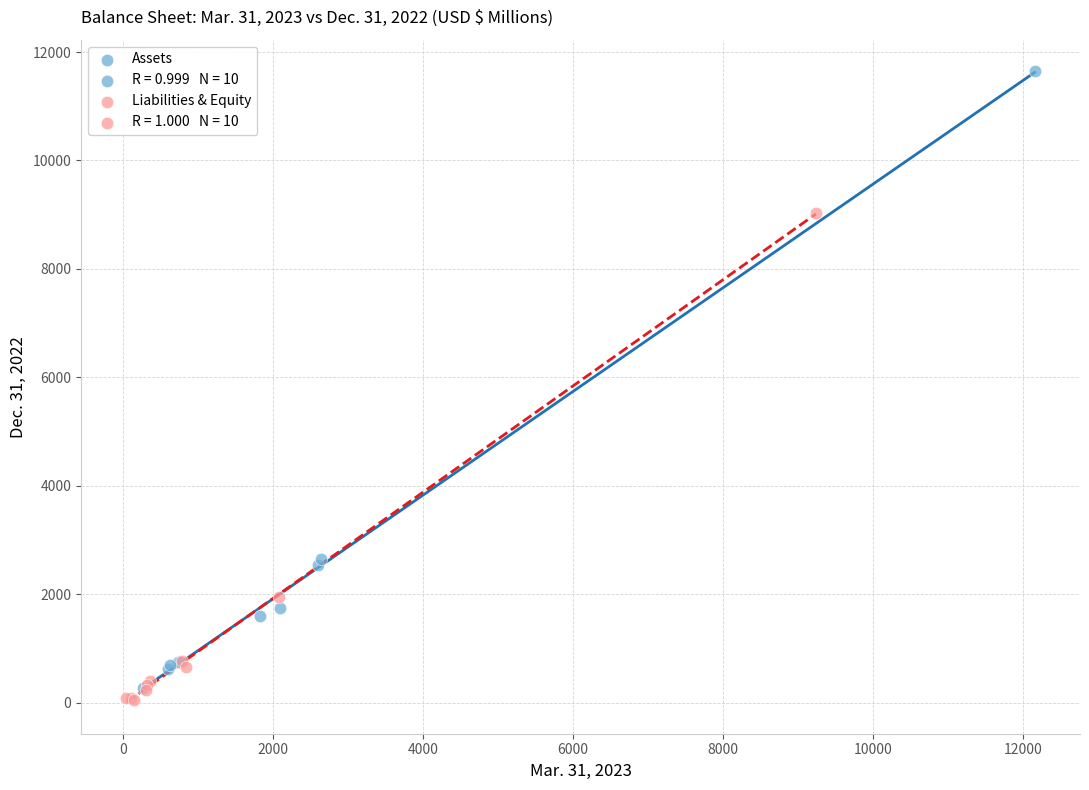

Which series reaches the maximum Y coordinate?

Assets